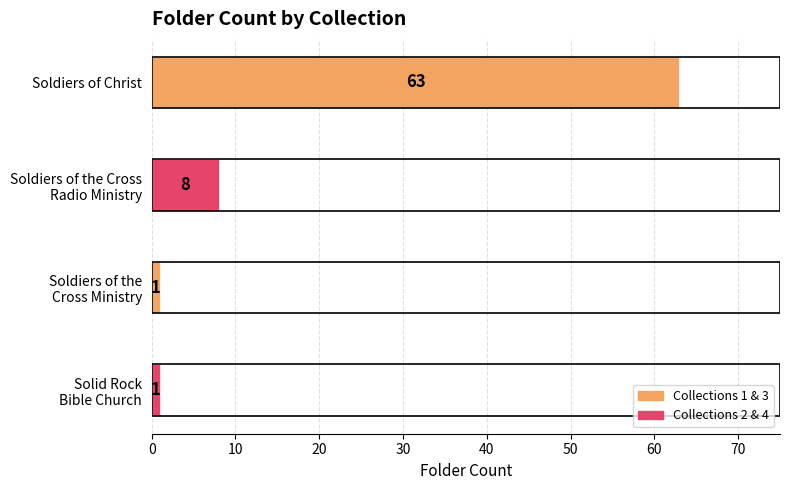

Reading bottom to top, what are all the values shown in this chart?

1	1	8	63